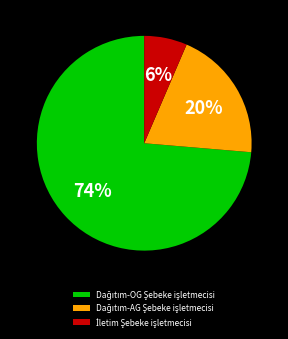

Is there any slice that represents more than half of the pie?

Yes